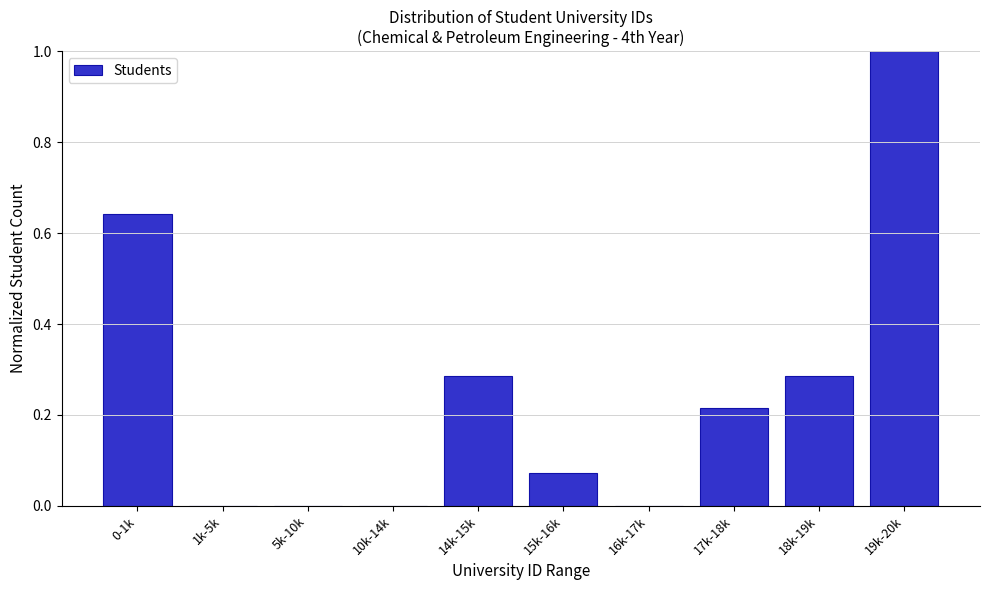

What is the greatest value displayed?

1.0